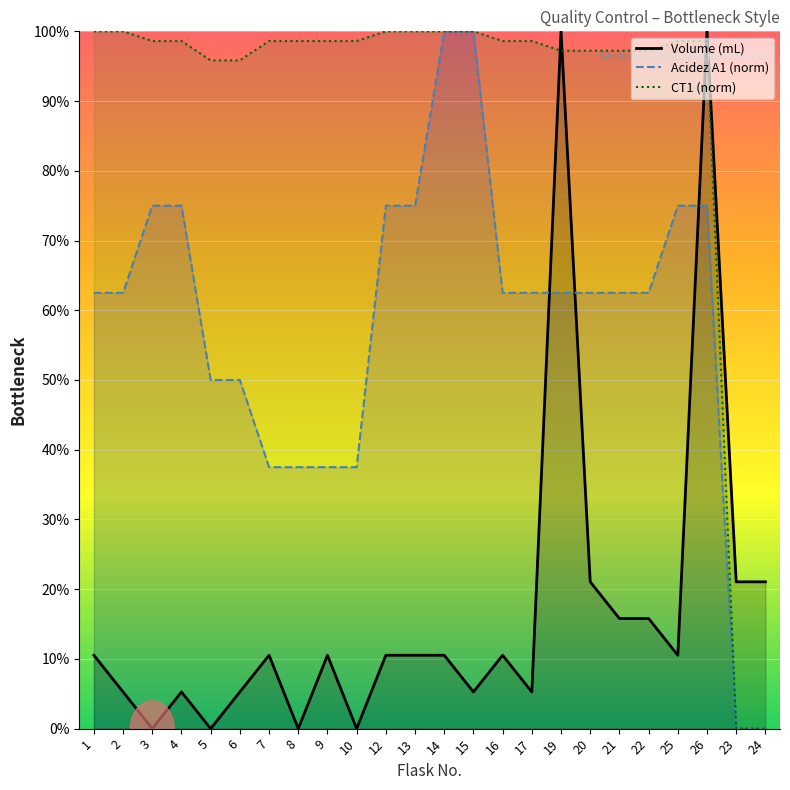

What is the difference between the maximum and minimum values in the Volume (mL) series?

100.0